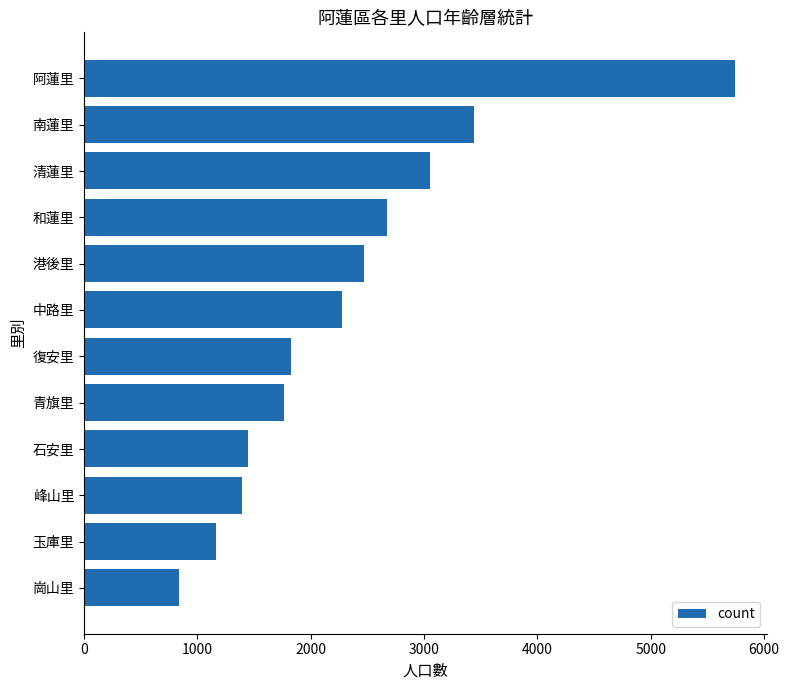

Reading bottom to top, what are all the values shown in this chart?

崗山里=838	玉庫里=1161	峰山里=1393	石安里=1443	青旗里=1763	復安里=1823	中路里=2275	港後里=2470	和蓮里=2677	清蓮里=3051	南蓮里=3440	阿蓮里=5738